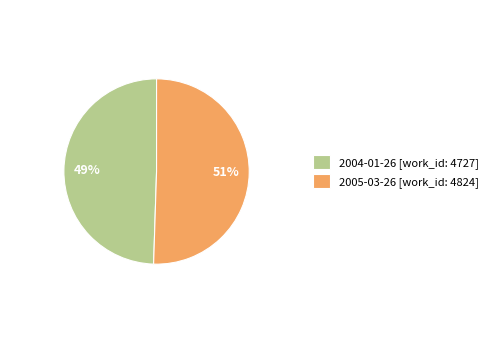

To the nearest percent, what percentage of the pie is 2005-03-26?

51%